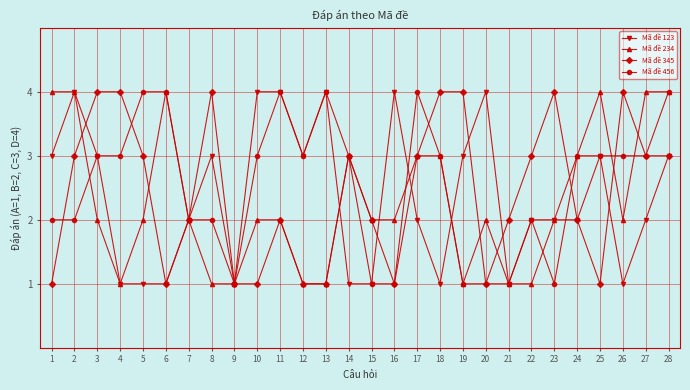

True or false: Mã đề 345 has more than 1 interior local peaks.

True